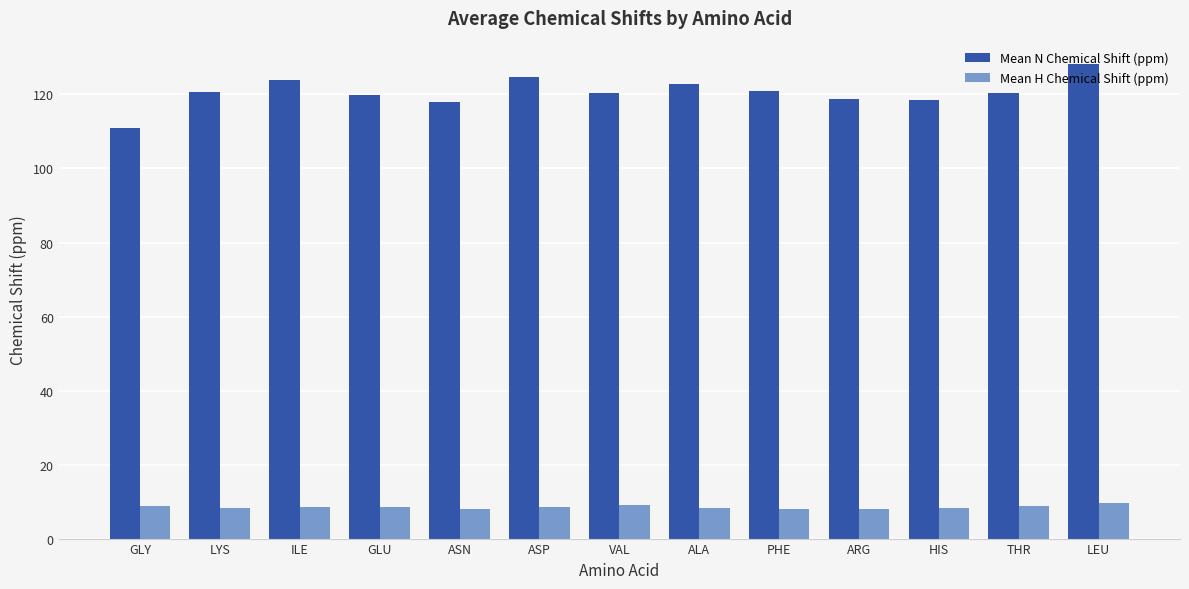

Rank the series by their average value, from lowest to highest.

Mean H Chemical Shift (ppm), Mean N Chemical Shift (ppm)